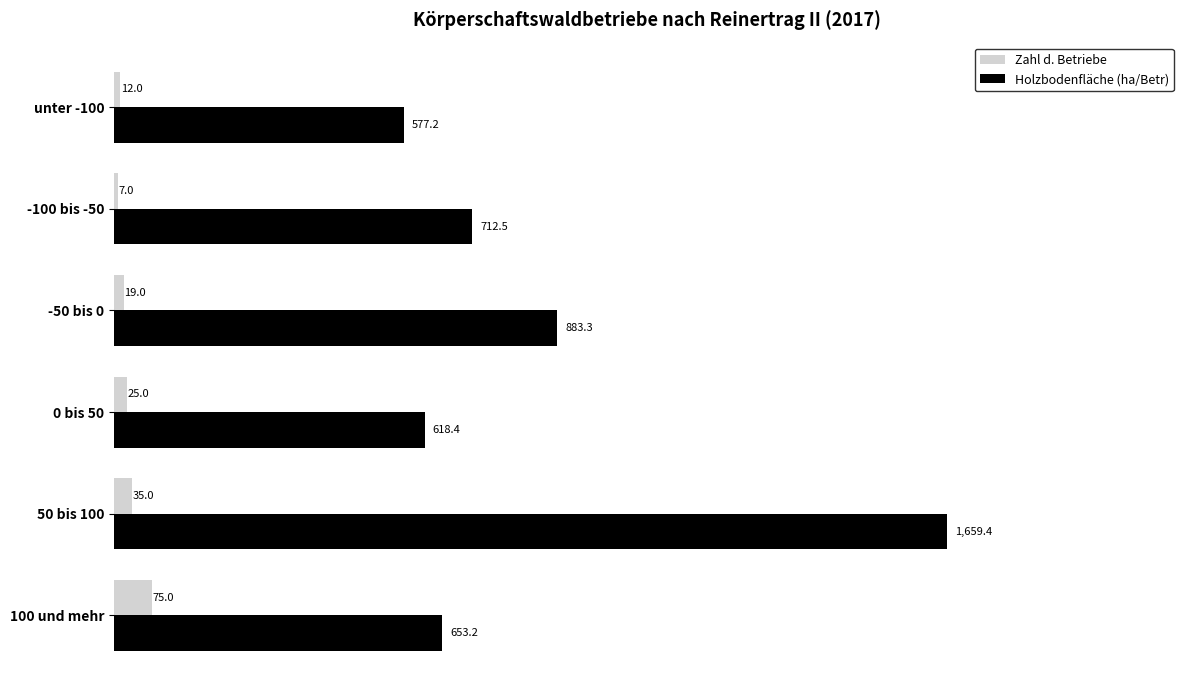

At which category is the sum across all series the highest?

50 bis 100